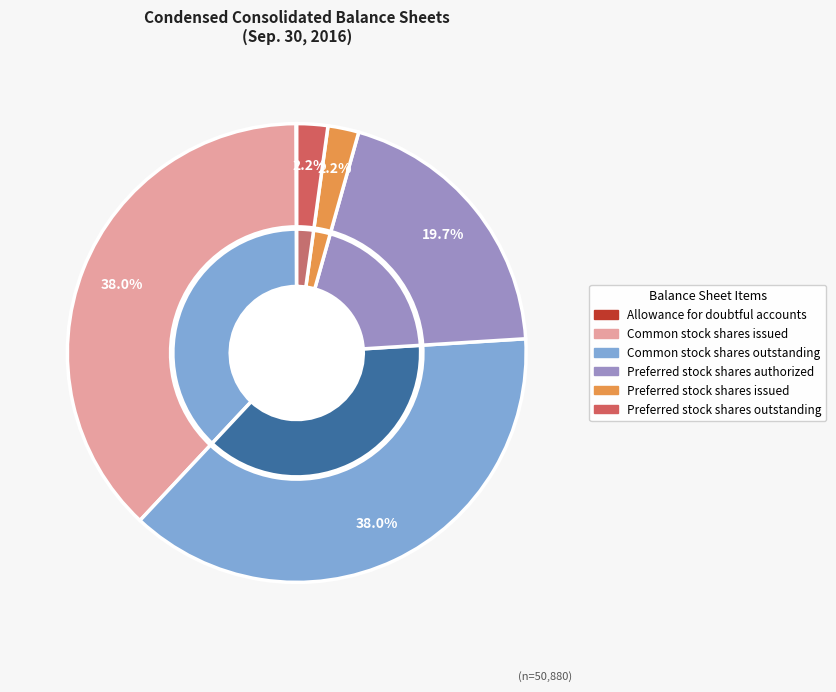

Is Preferred stock shares issued the majority of the pie?

No